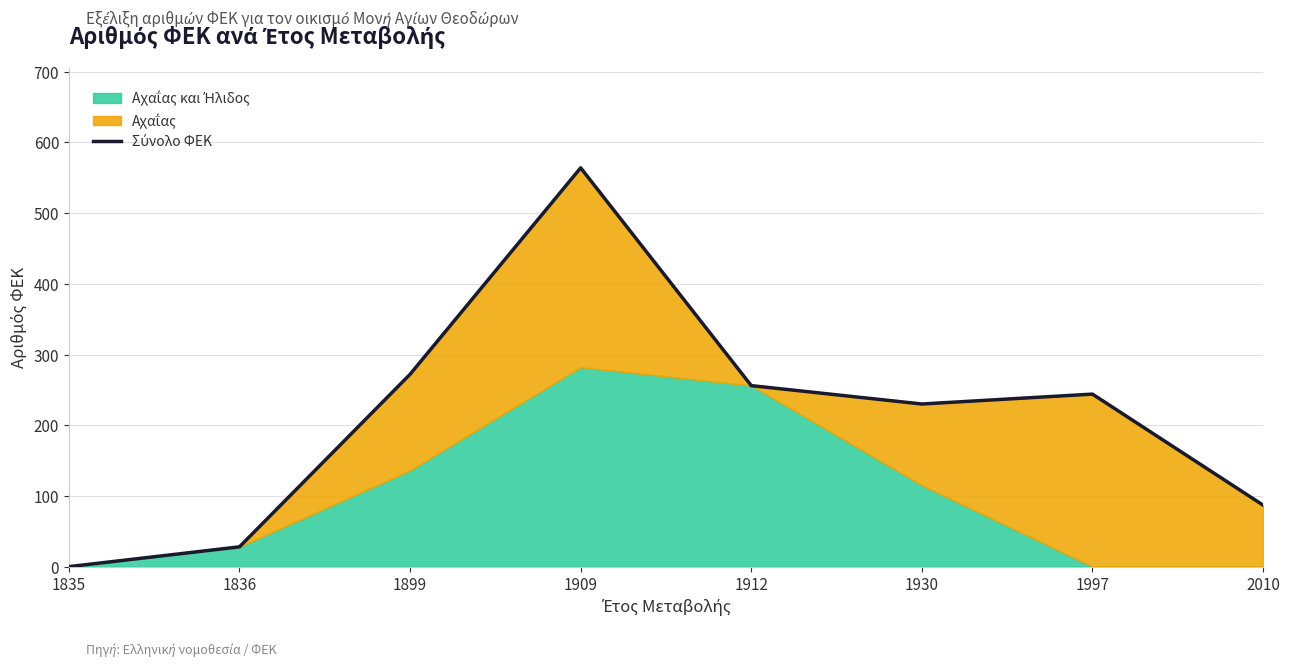

List the labels in order of value, largest first.

1909, 1899, 1912, 1997, 1930, 2010, 1836, 1835